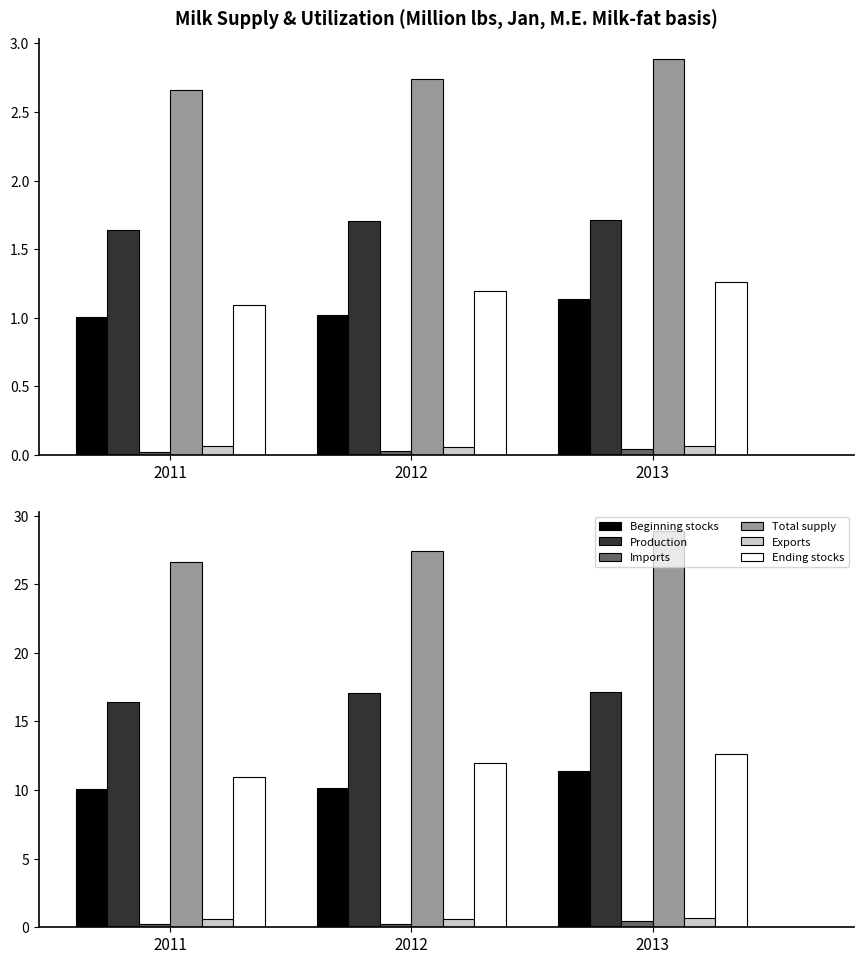

Rank the series by their maximum value, from highest to lowest.

Total supply, Production, Ending stocks, Beginning stocks, Exports, Imports